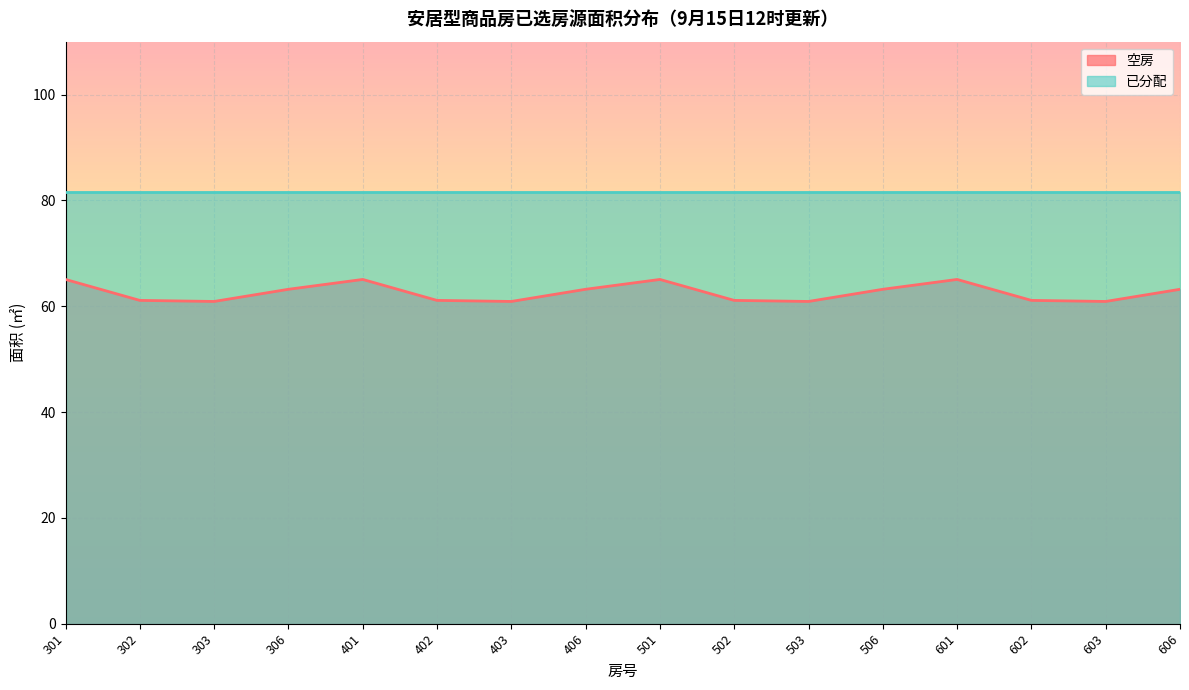

The value at 402 is 17.6. True or false?

False